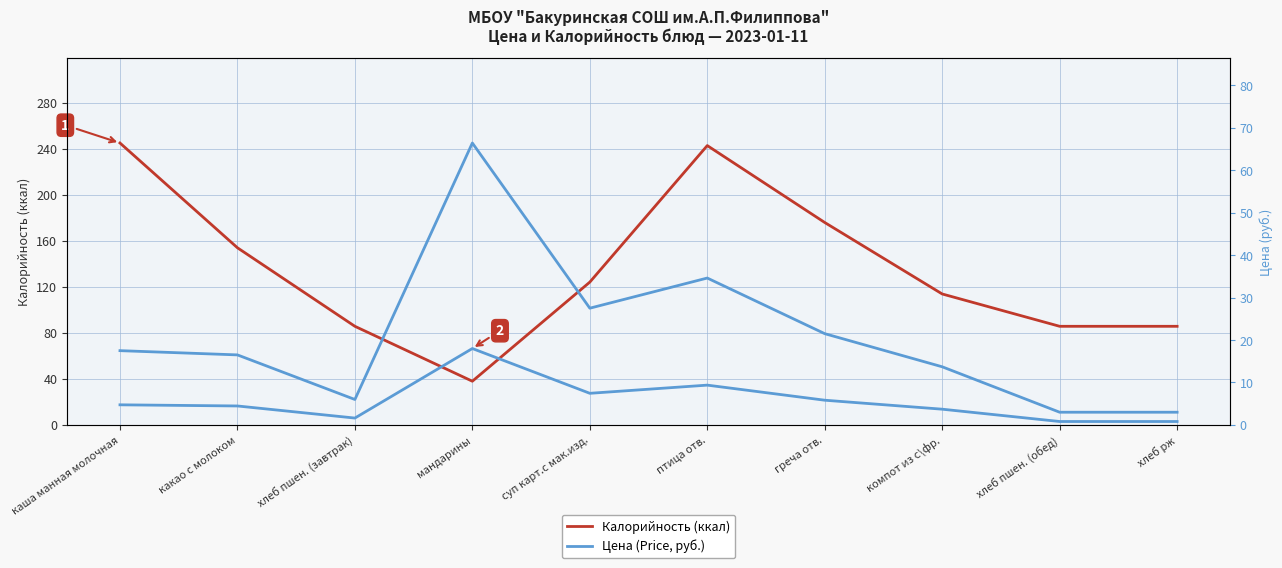

What is the label of the 8th point from the right?

хлеб пшен. (завтрак)